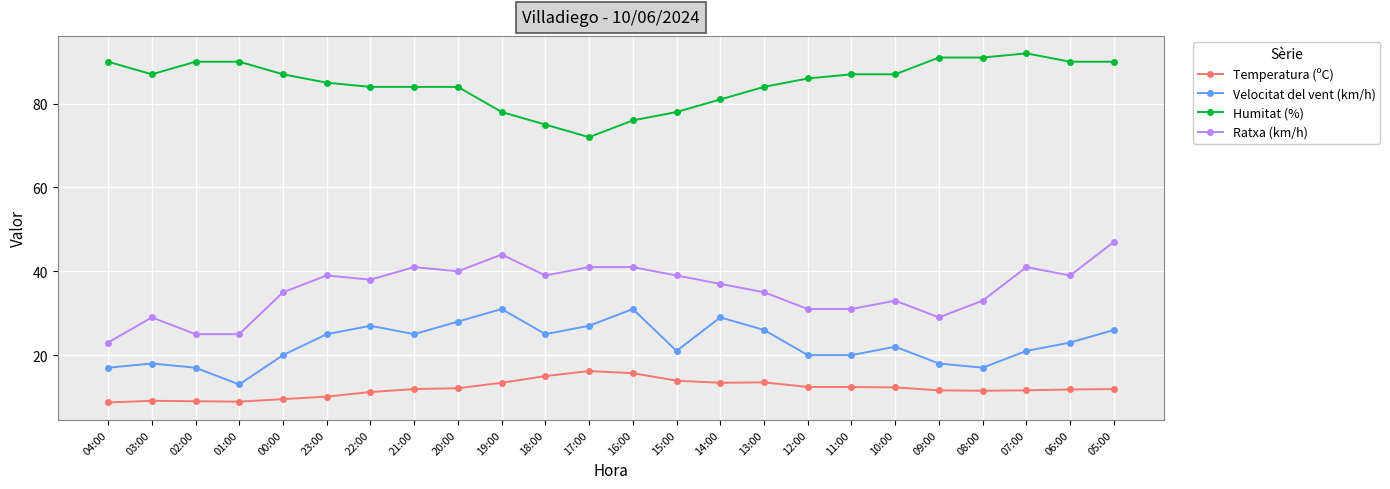

What is the total value across all series at 02:00?

141.0